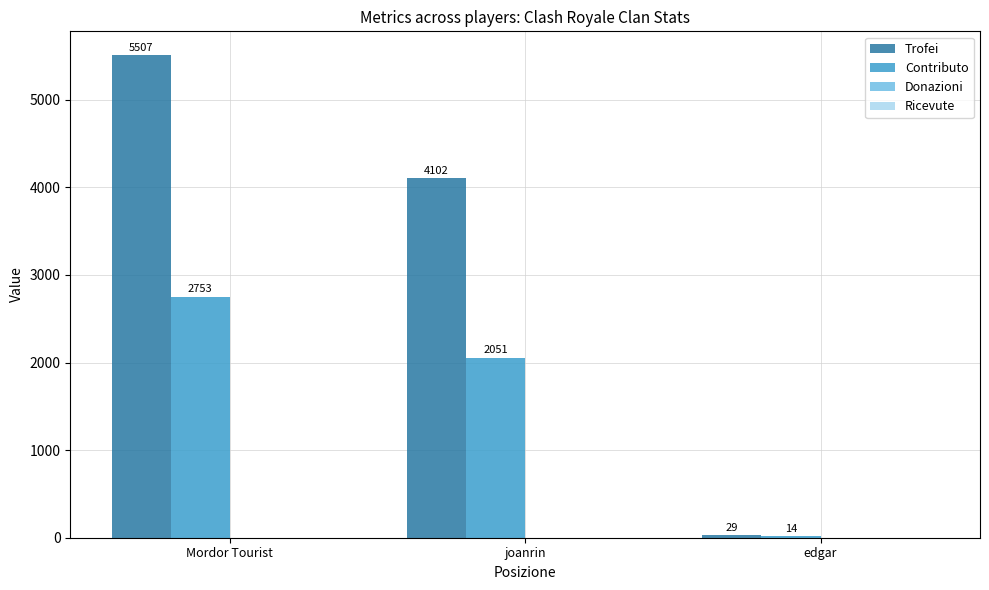

What is the total value across all series at edgar?

43